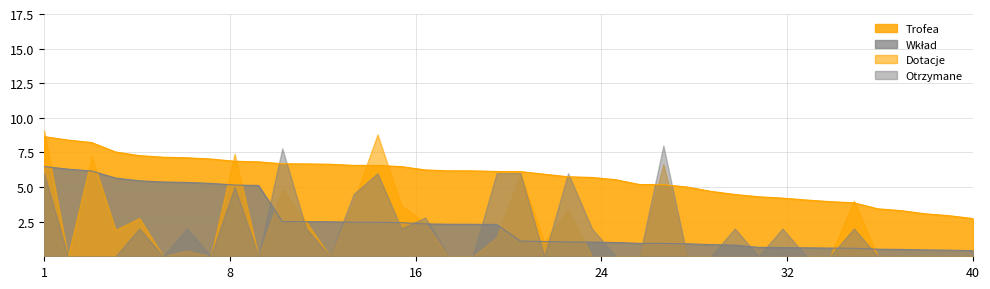

At how many categories does at least one series exceed 2?

40